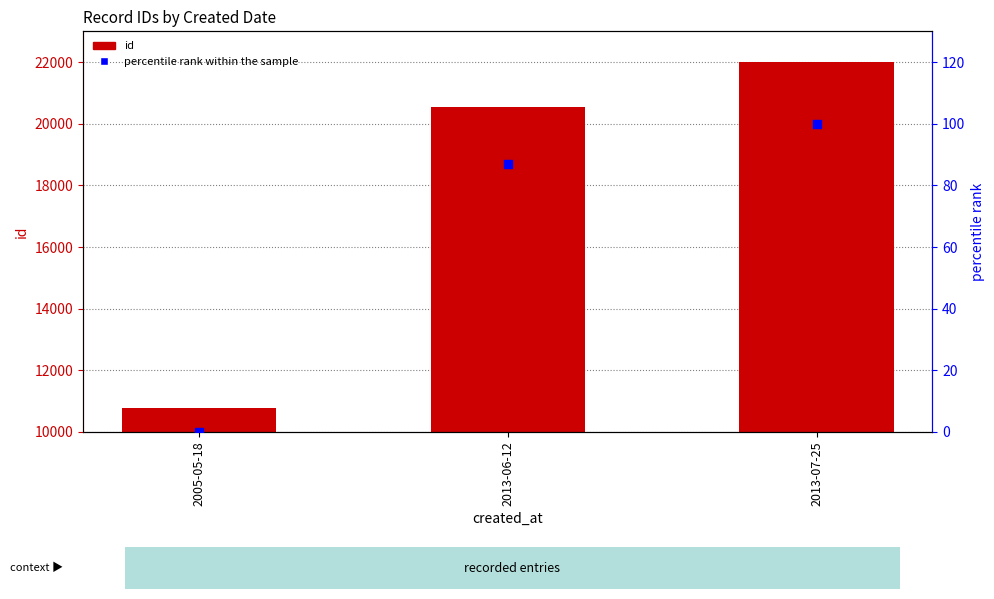

At how many categories does at least one series exceed 13519?

2